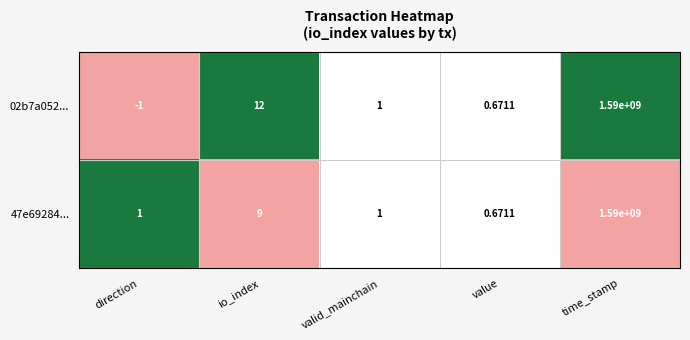

Is the value of 47e69284... at time_stamp greater than the value of 02b7a052... at direction?

Yes